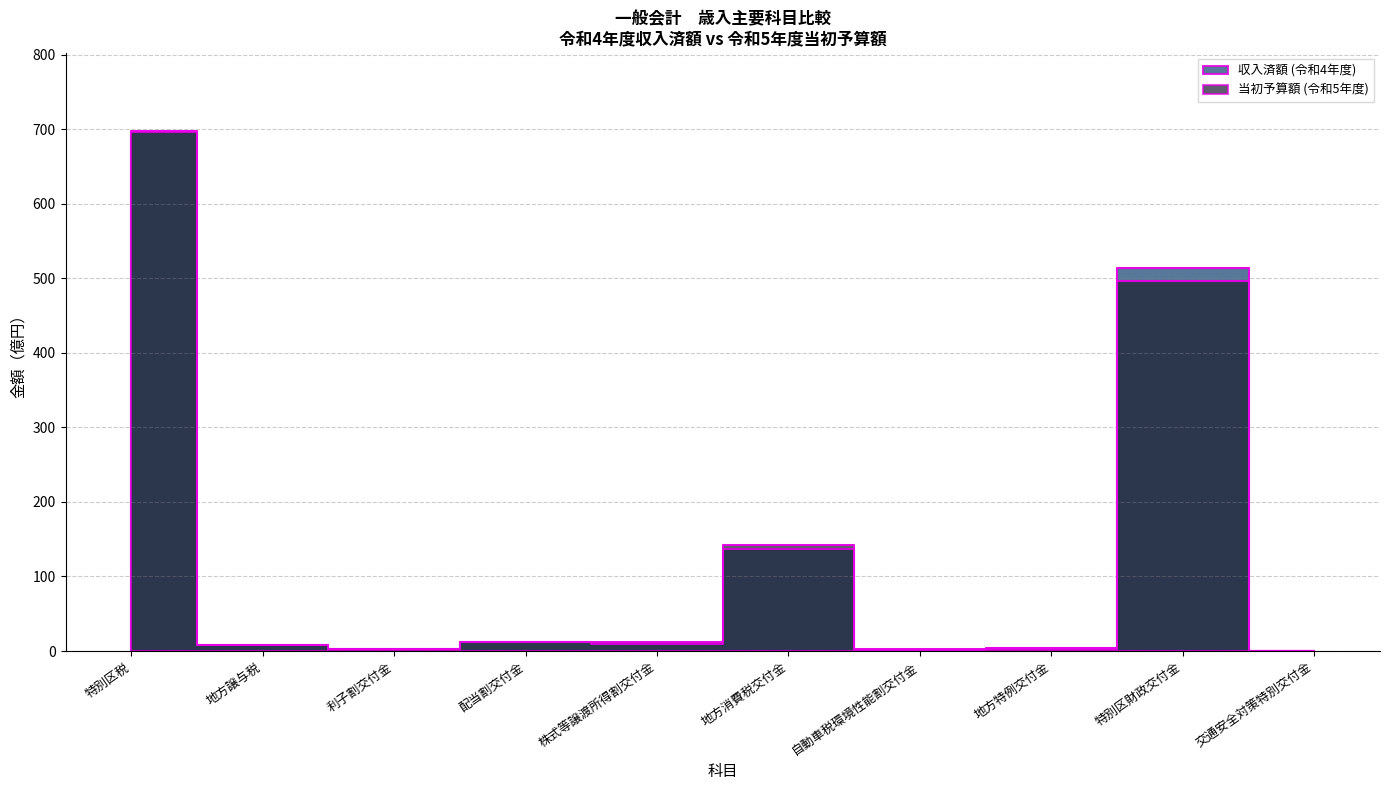

How many data points in 収入済額 (令和4年度) are less than 9?

5